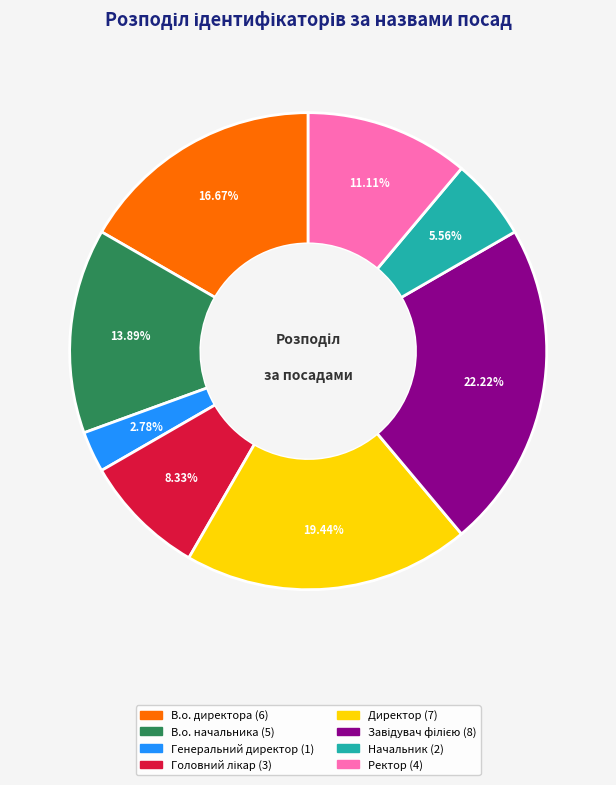

To the nearest percent, what is the difference between the largest and smallest slice percentages?

19%